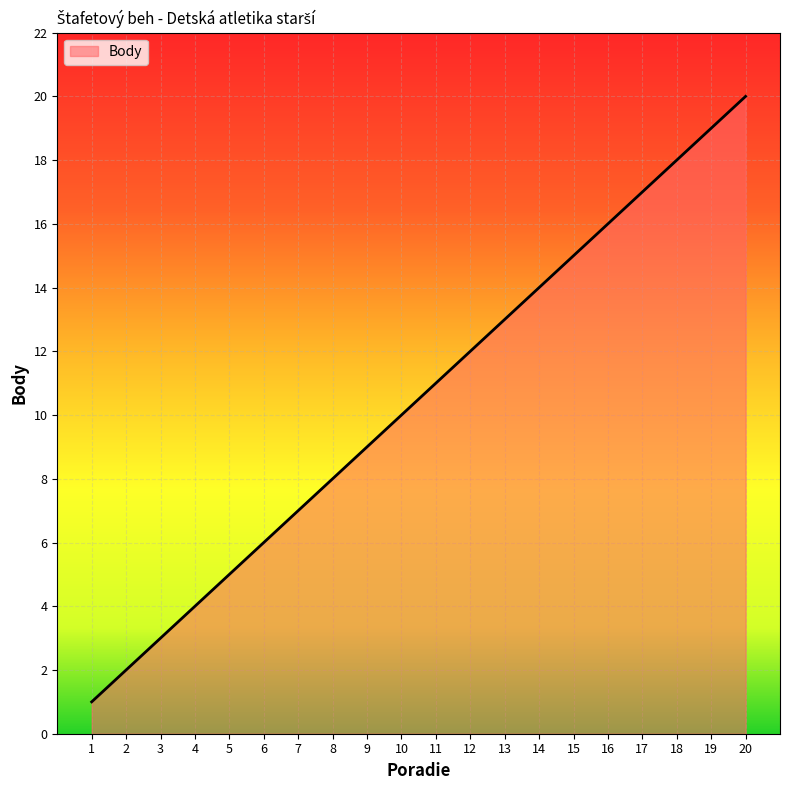

How many distinct data groups are displayed?

1